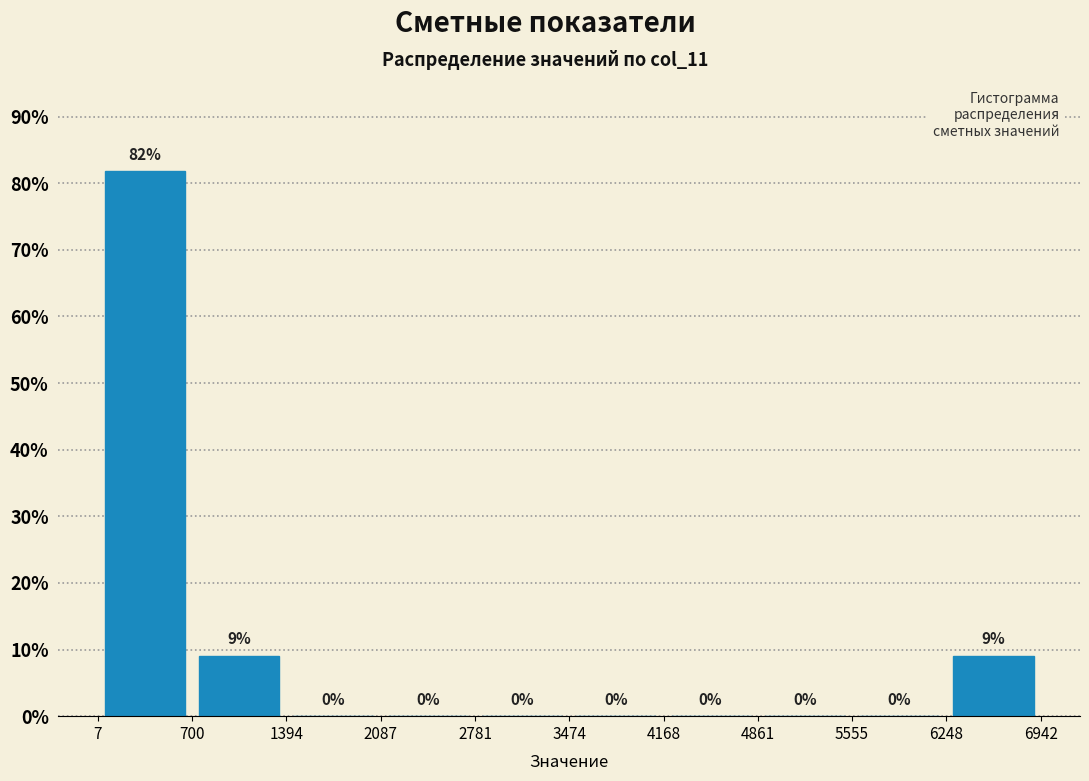

Which range on the x-axis has the tallest bar?

7 to 700